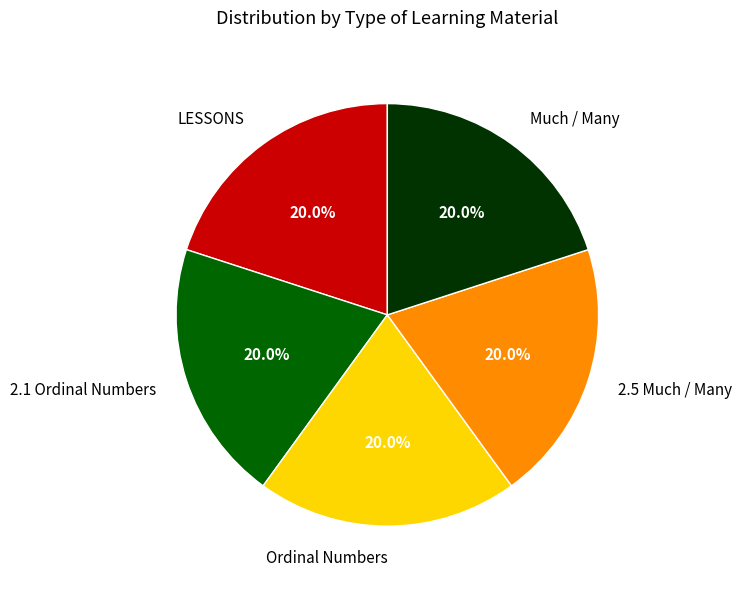

True or false: Much / Many accounts for 20% of the total.

True